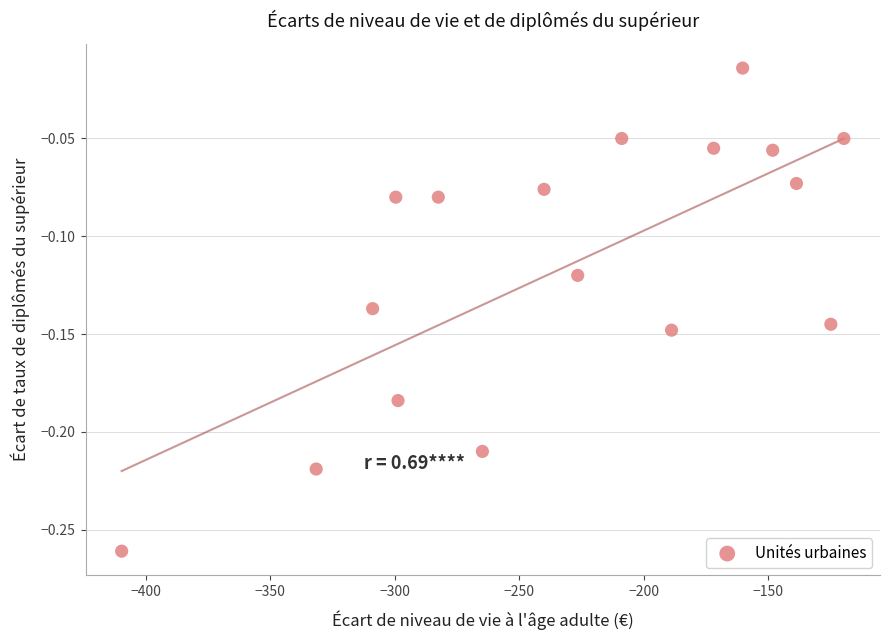

What is the range of X values (max minus min)?

290.3